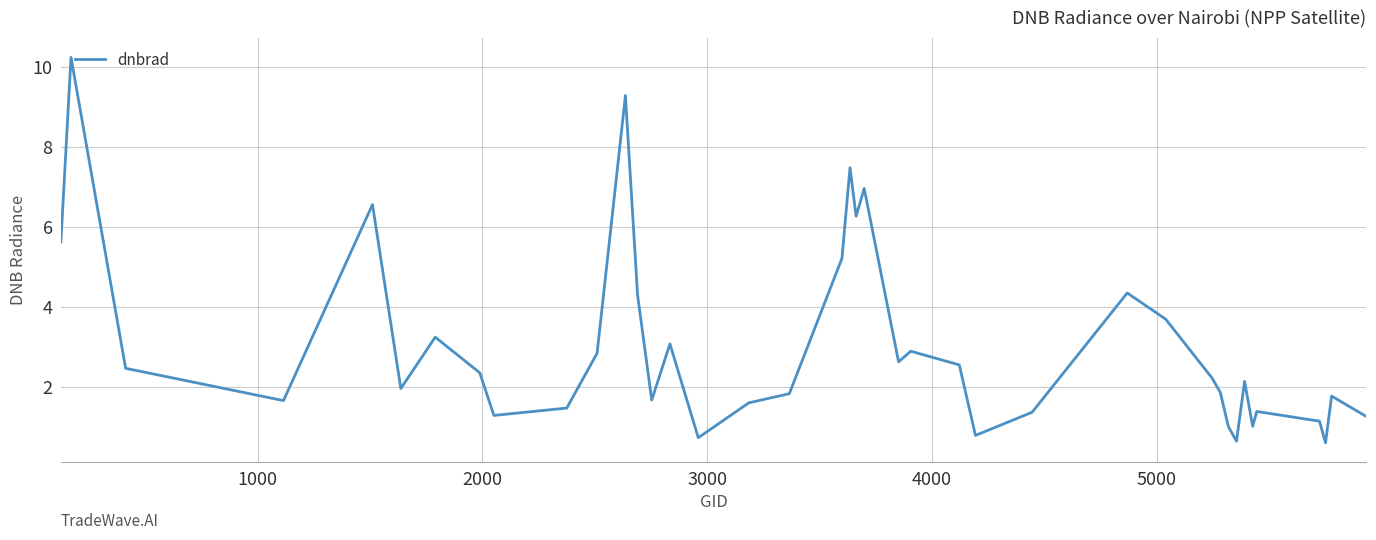

What is the smallest value displayed?

0.6